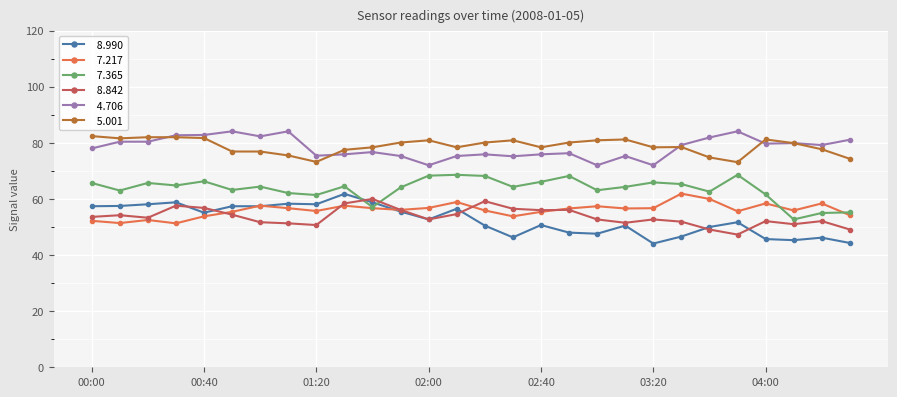

What is the smallest value displayed?

44.1